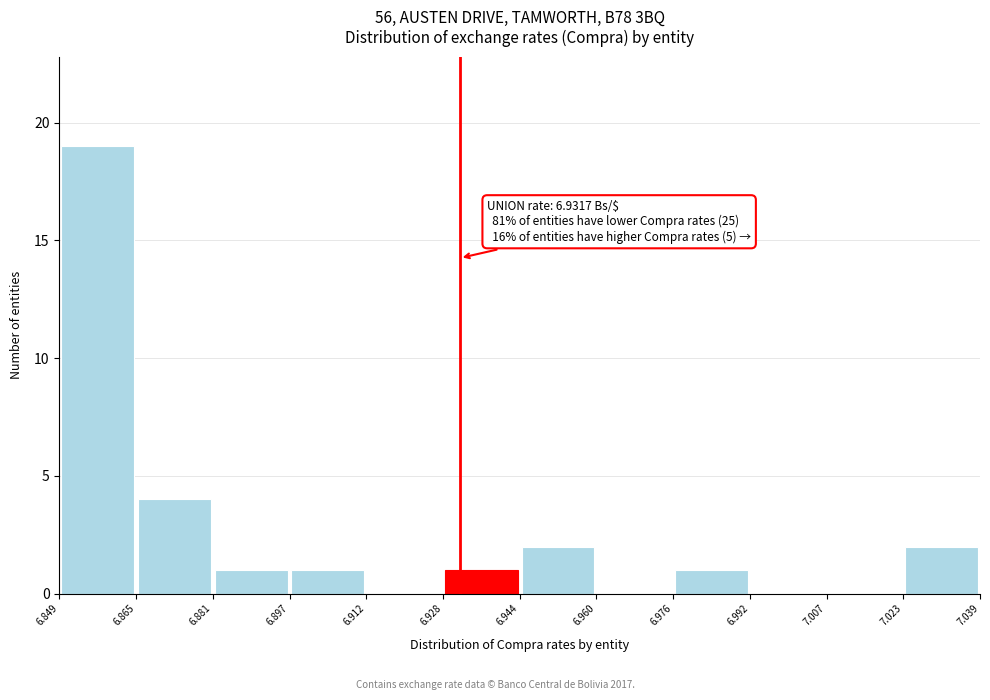

Which range on the x-axis has the tallest bar?

6.849 to 6.865